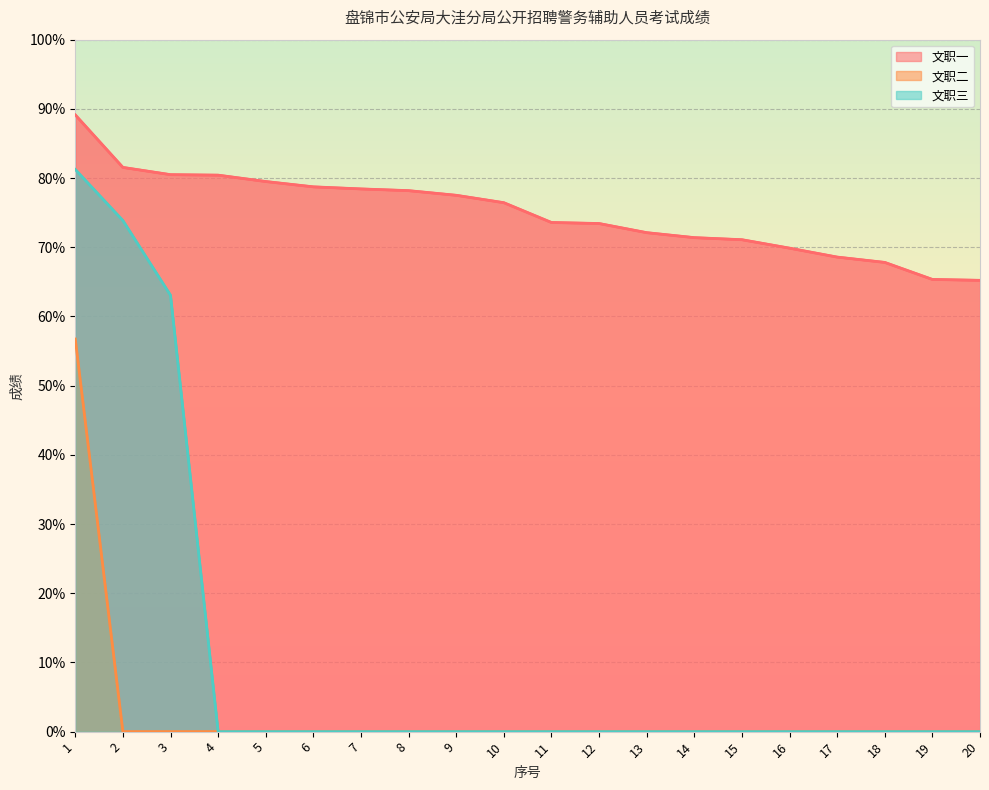

How many data points in 文职一 are above 76?

10